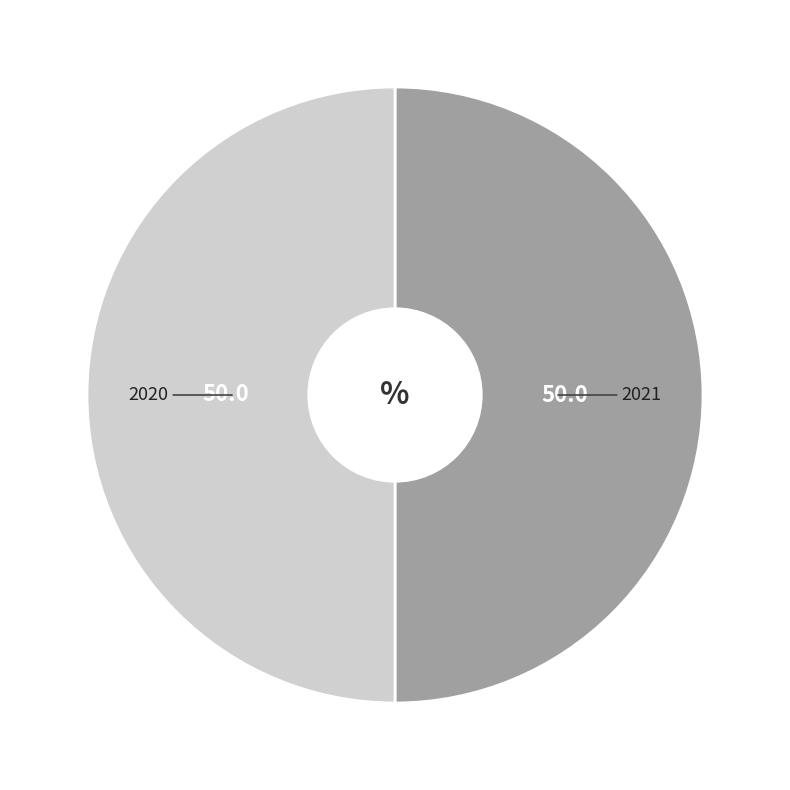

How many segments does this pie chart have?

2